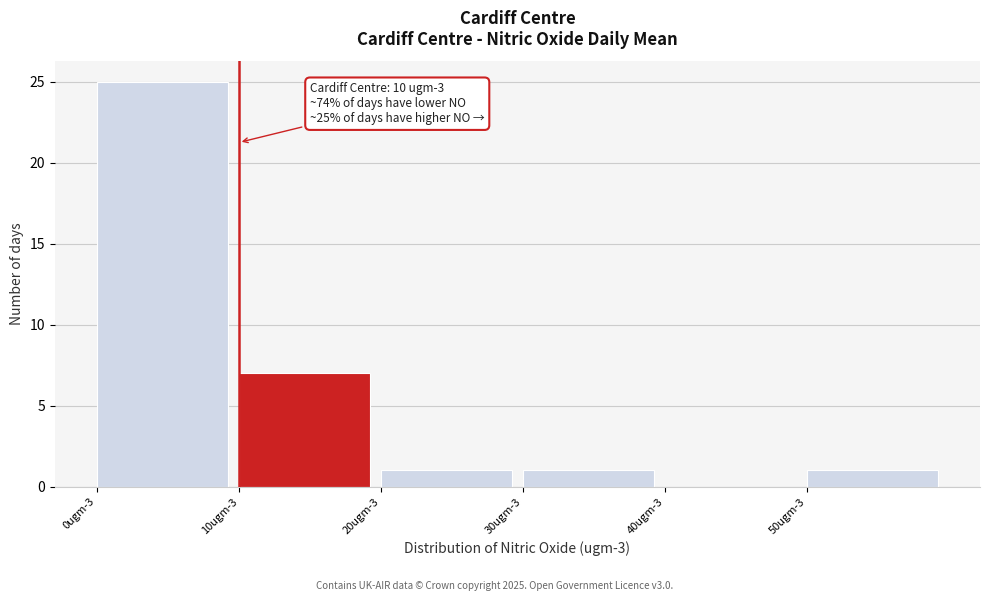

Reading right to left, what are all the values shown in this chart?

50ugm-3=1	40ugm-3=0	30ugm-3=1	20ugm-3=1	10ugm-3=7	0ugm-3=25